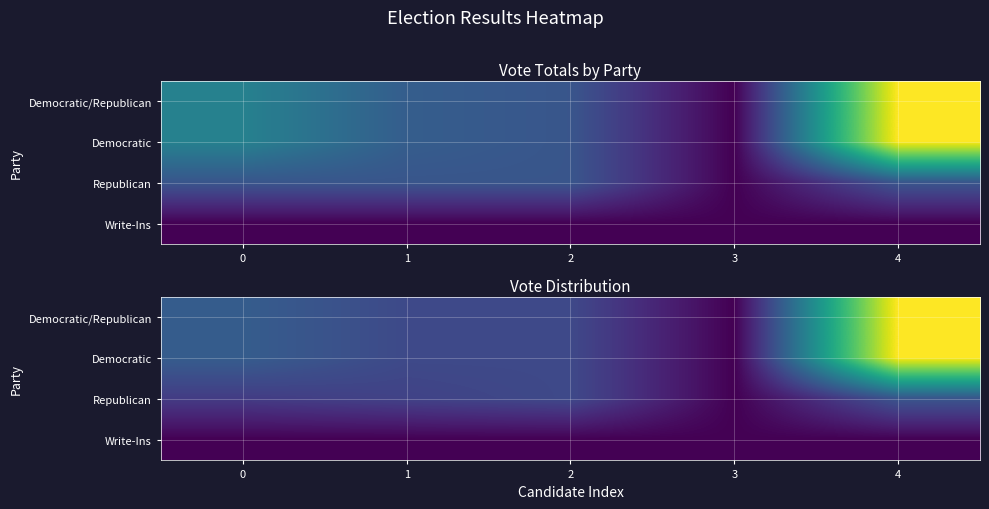

What is the difference between the maximum and minimum values in the Democratic series?

5508.0